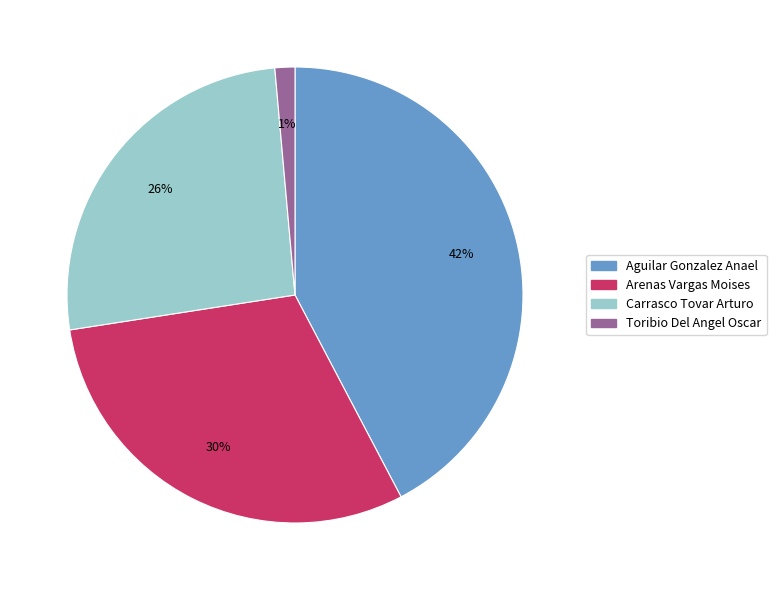

Is the sum of Arenas Vargas Moises and Toribio Del Angel Oscar greater than half?

No